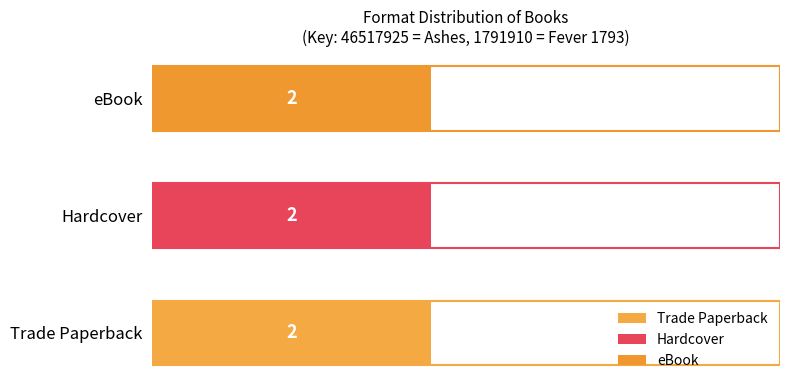

At which label is Hardcover closest to 24154917?

Fever 1793